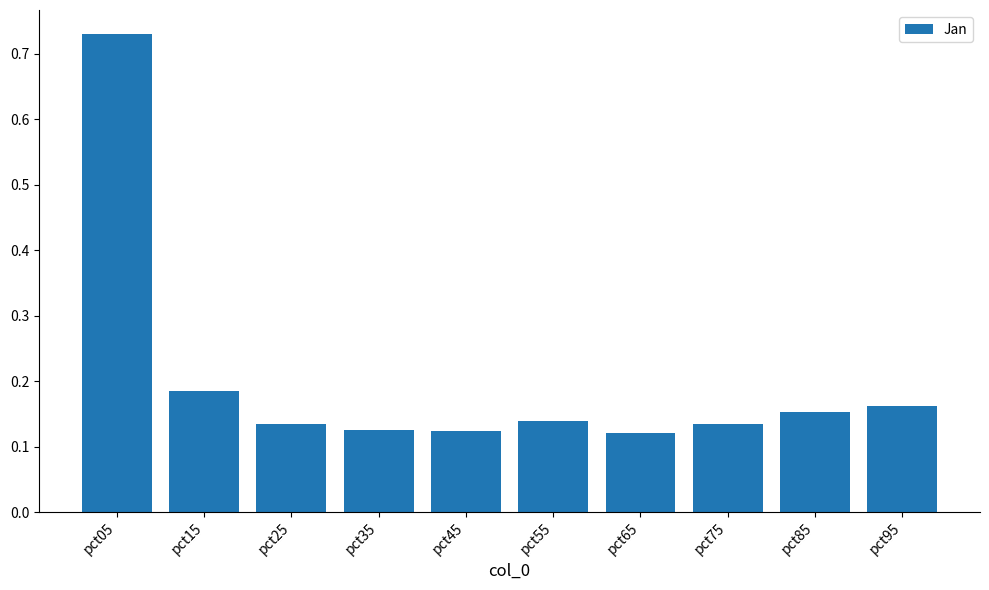

At which category does the chart reach its peak across all series?

pct05